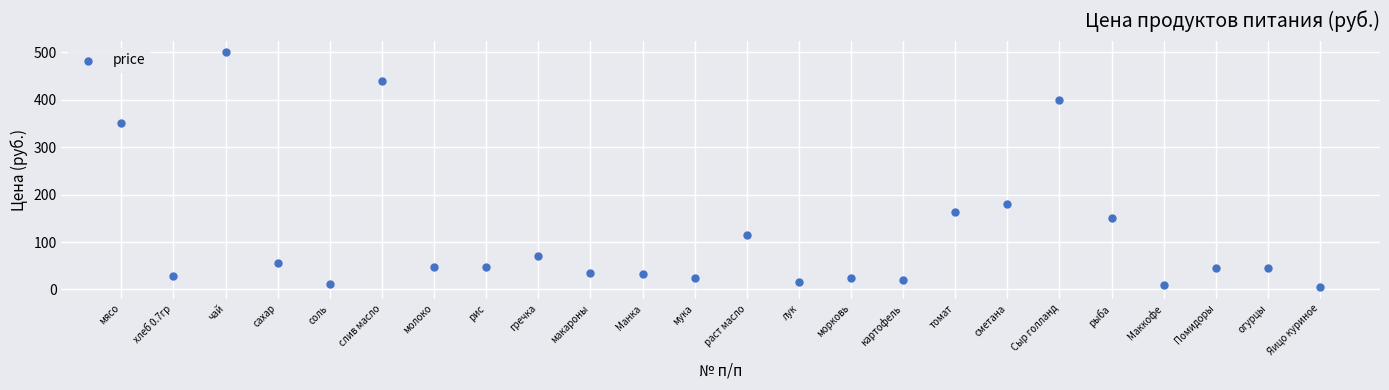

What Y value in the scatter plot is closest to 252?

180.0